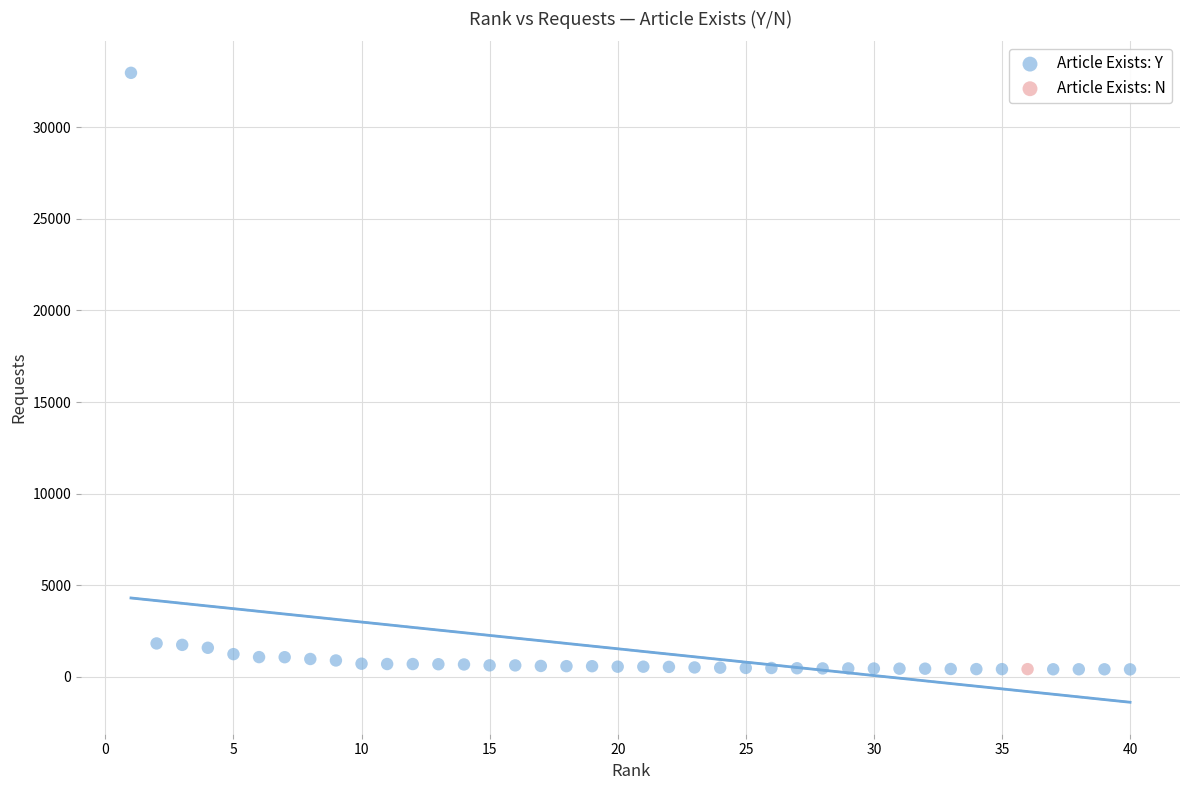

What are all the series names shown in the legend?

Article Exists: Y, Article Exists: N